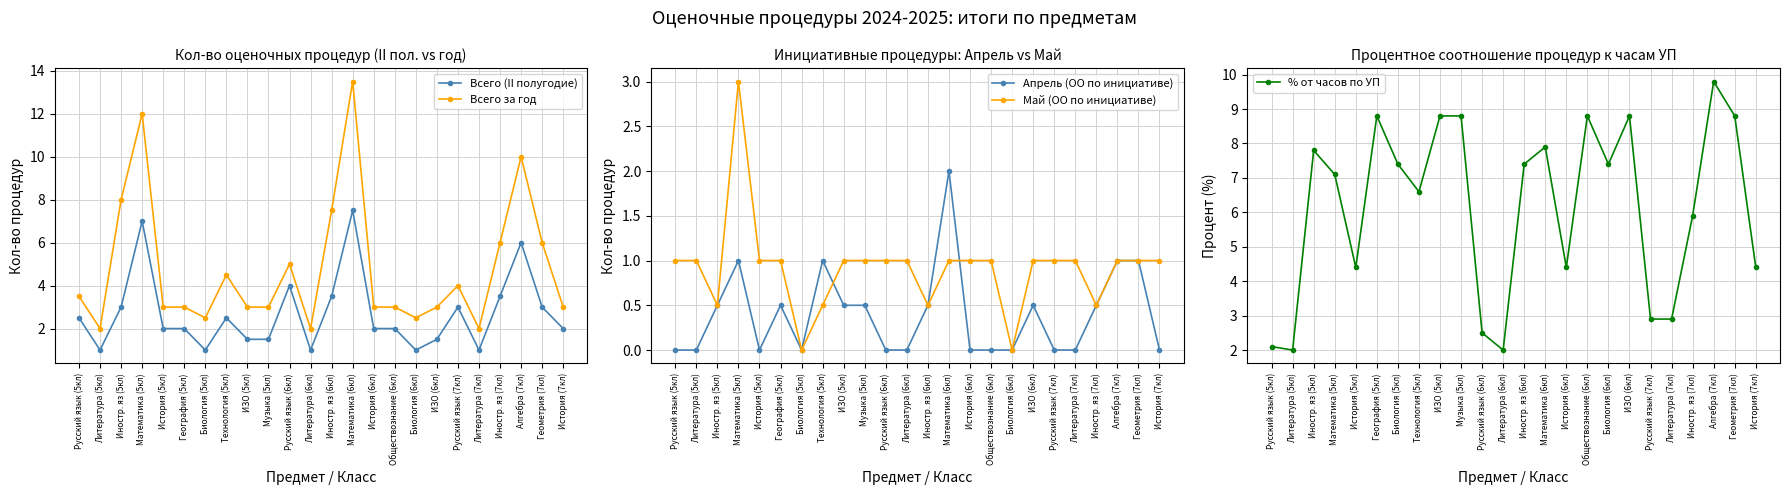

In Май (ОО по инициативе), how many points are lower than both neighbors (excluding endpoints)?

5